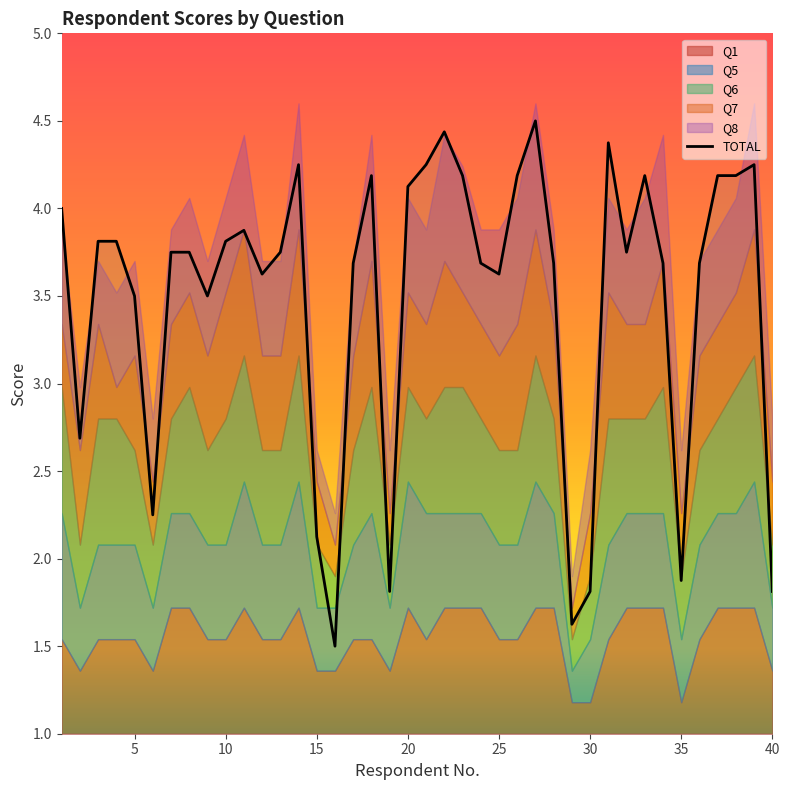

What is the difference between the maximum and minimum values?

3.0